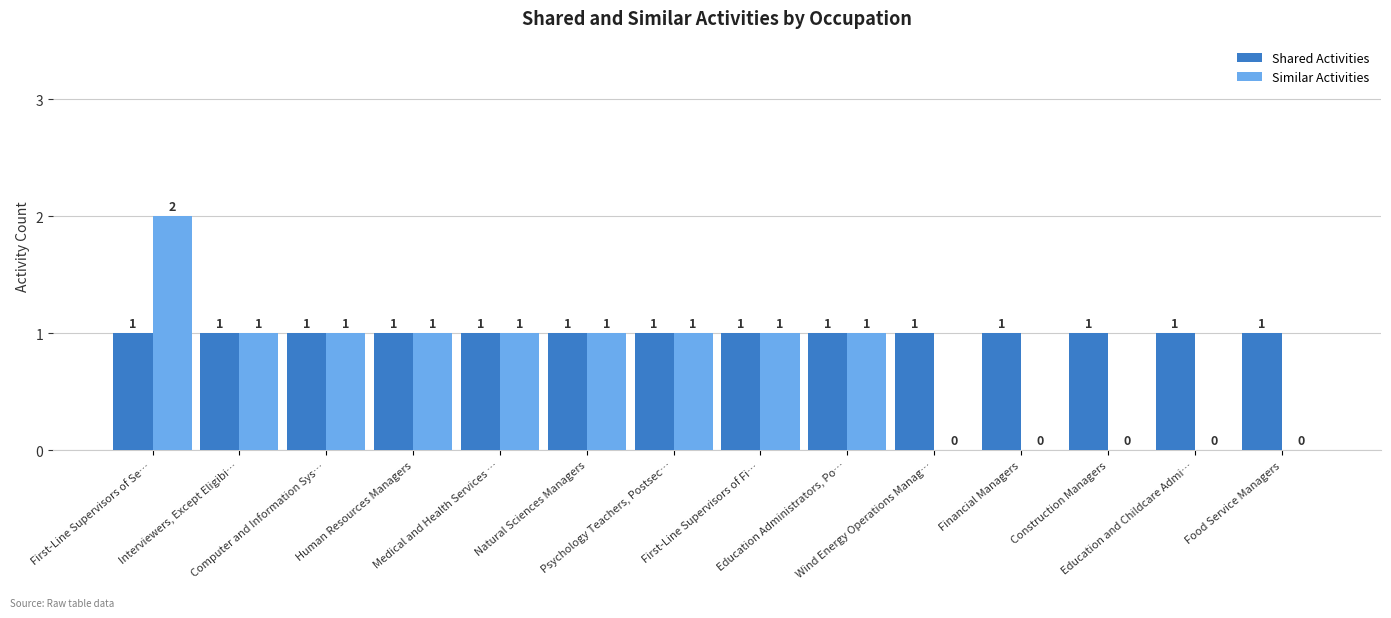

What is the sum of all Shared Activities values?

14